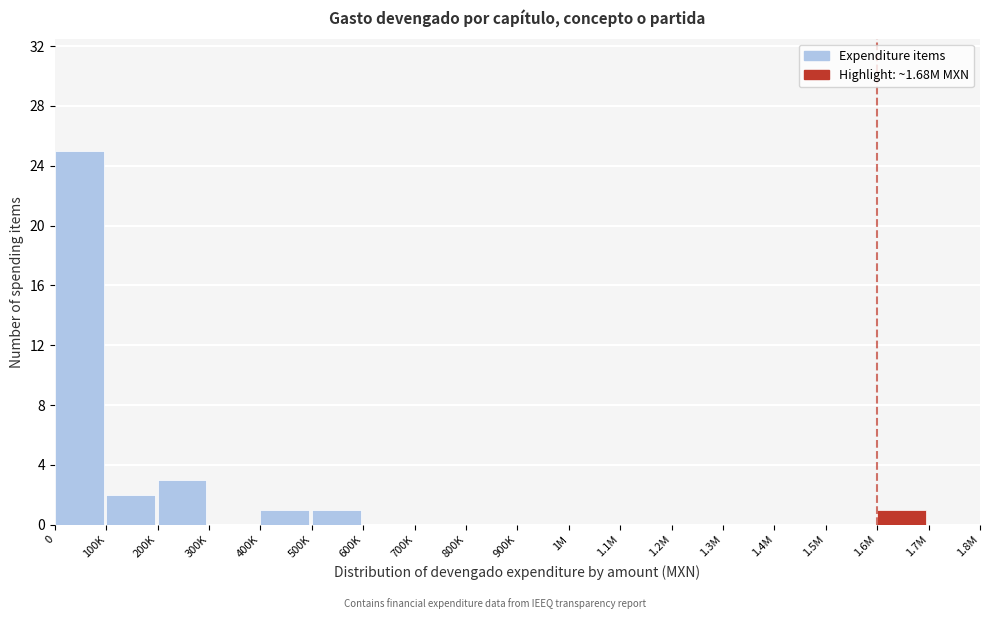

Reading left to right, extract all data points from this chart.

0=25	100K=2	200K=3	300K=0	400K=1	500K=1	600K=0	700K=0	800K=0	900K=0	1M=0	1.1M=0	1.2M=0	1.3M=0	1.4M=0	1.5M=0	1.6M=1	1.7M=0